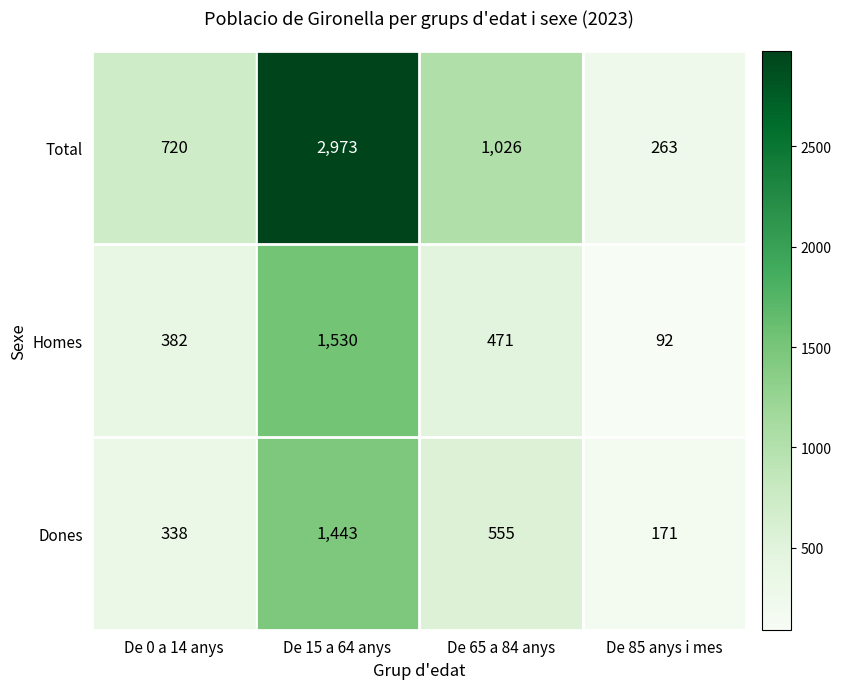

What is the approximate value of Homes at De 85 anys i mes?

92